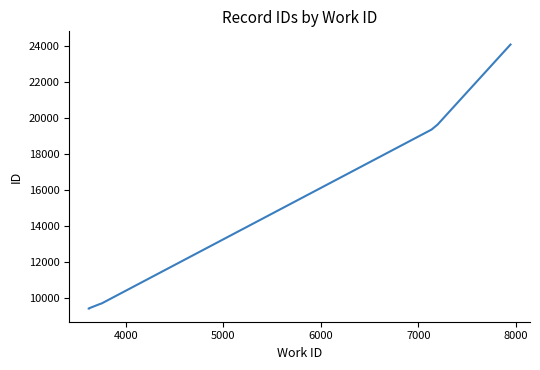

True or false: there are more than 1 points higher than both neighbors.

False